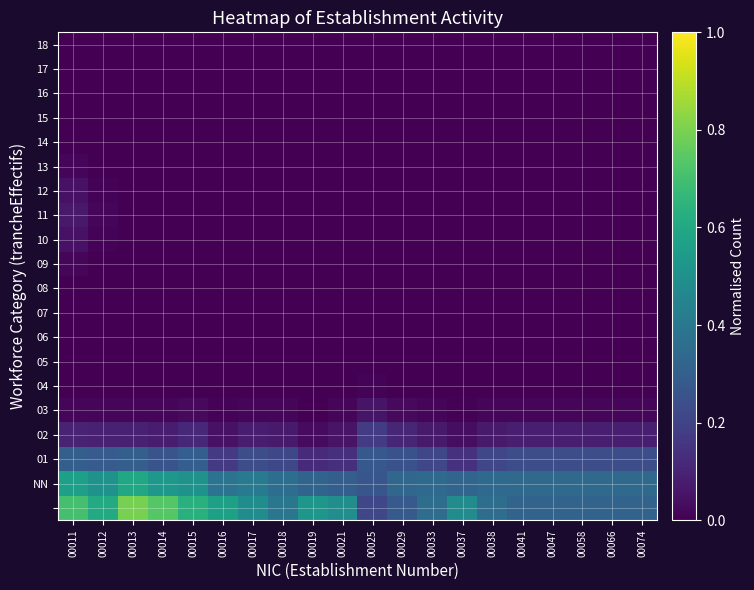

At how many categories does at least one series exceed 0?

20